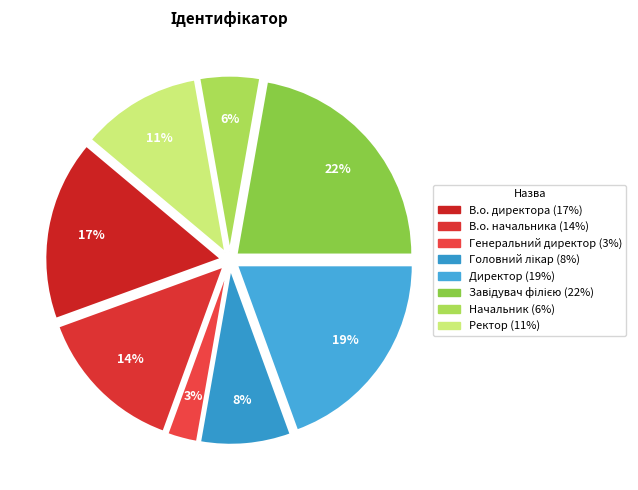

How many slices are in this pie chart?

8